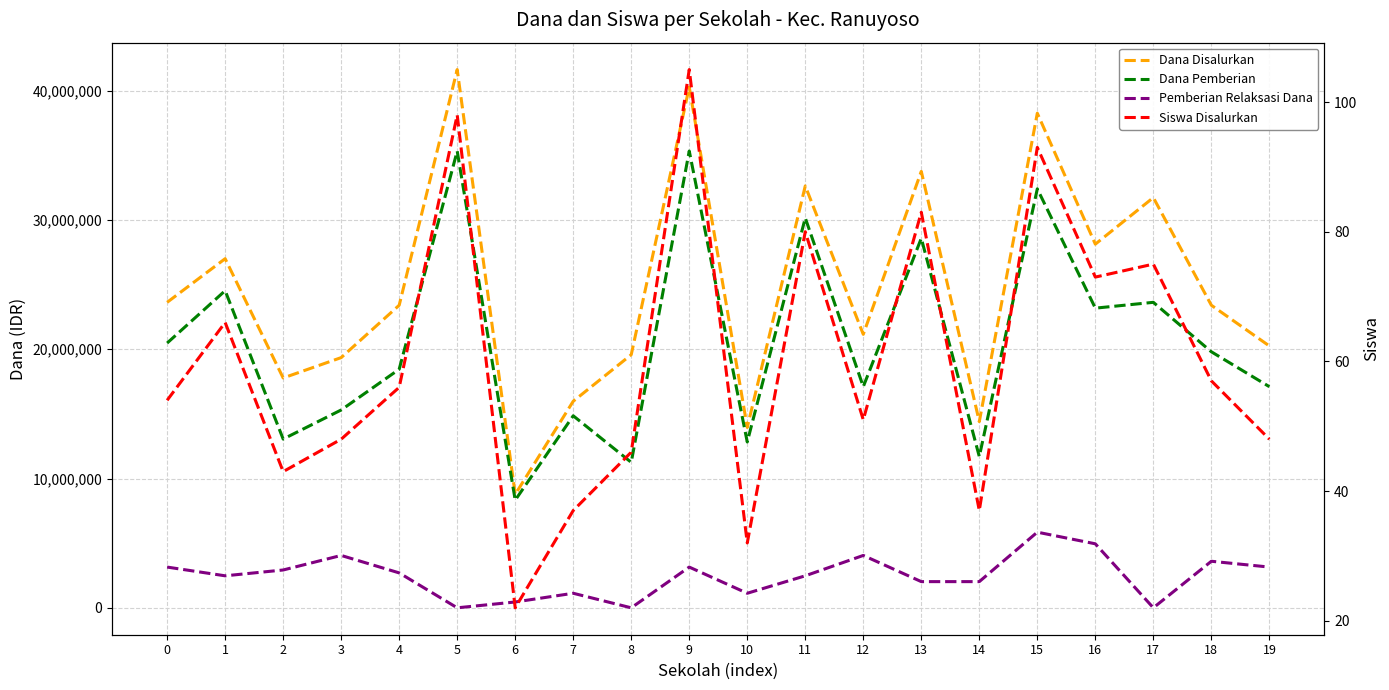

True or false: Dana Disalurkan and Pemberian Relaksasi Dana cross at least once.

False